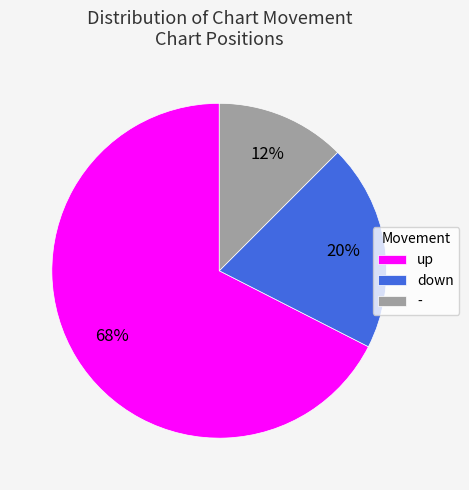

Is it true that - is 12% of the pie?

True